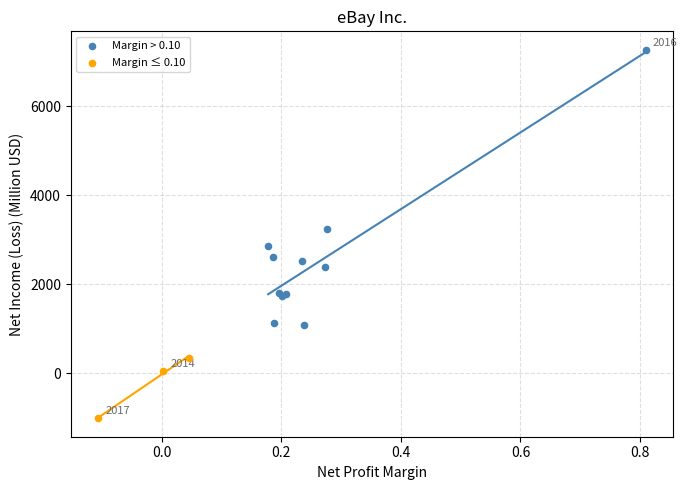

Which series contains the highest Y value?

Margin > 0.10